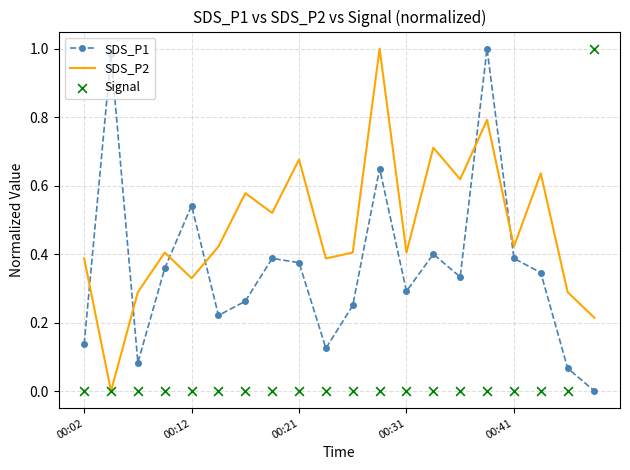

Which series contains the lowest Y value?

SDS_P1